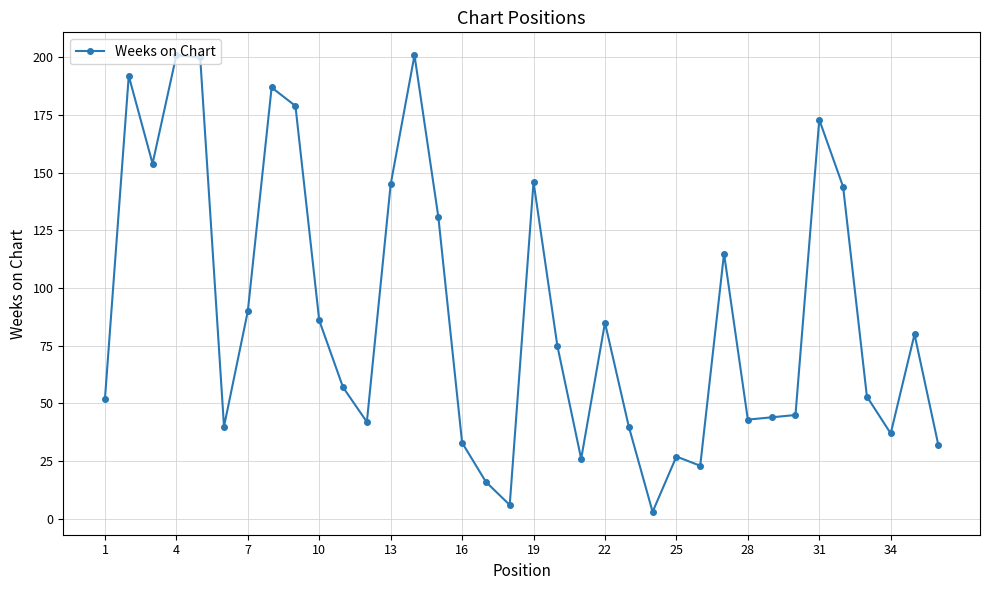

Does the chart have visible grid lines?

Yes